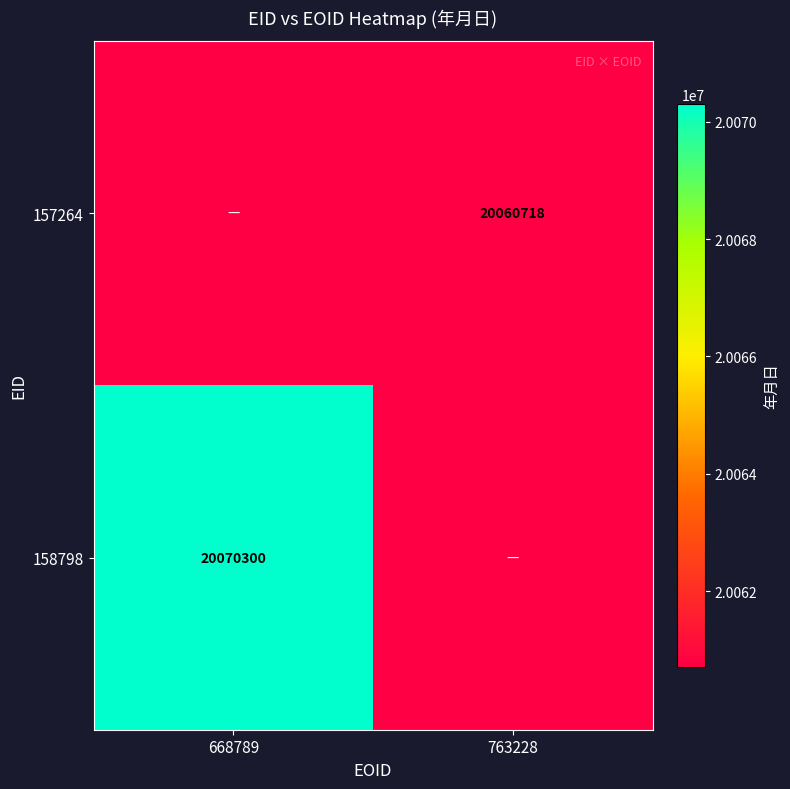

Is the value of 158798 at 668789 greater than the value of 157264 at 763228?

Yes